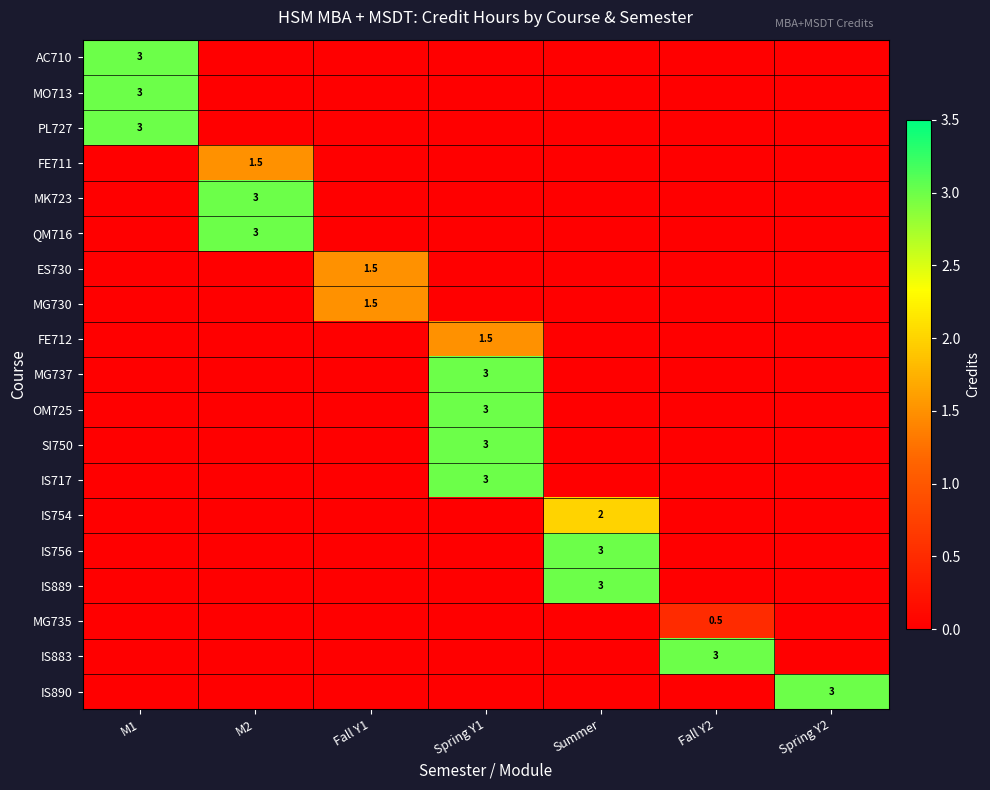

Is it true that MG730 equals 1.5 at Fall Y1?

True